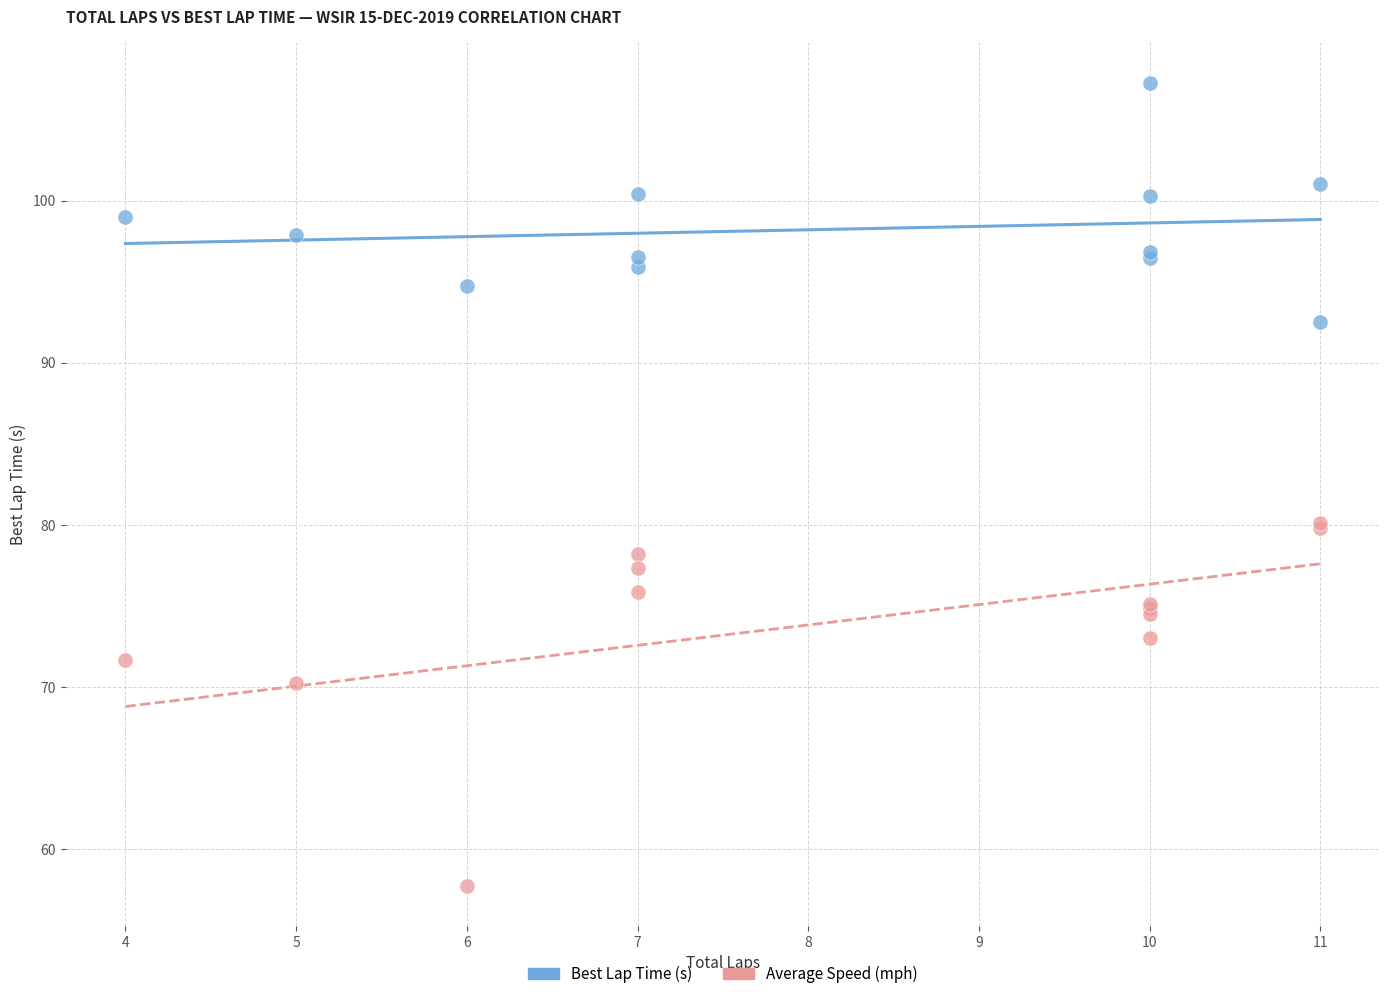

Which series reaches the minimum Y coordinate?

Average Speed (mph)